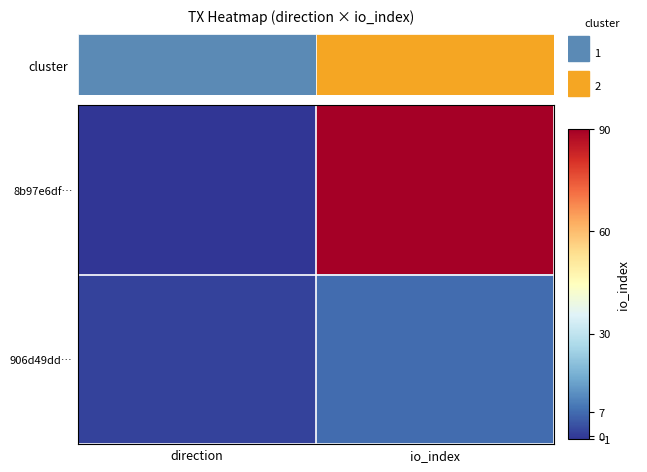

The 906d49dd… series shows 1 at direction. True or false?

False